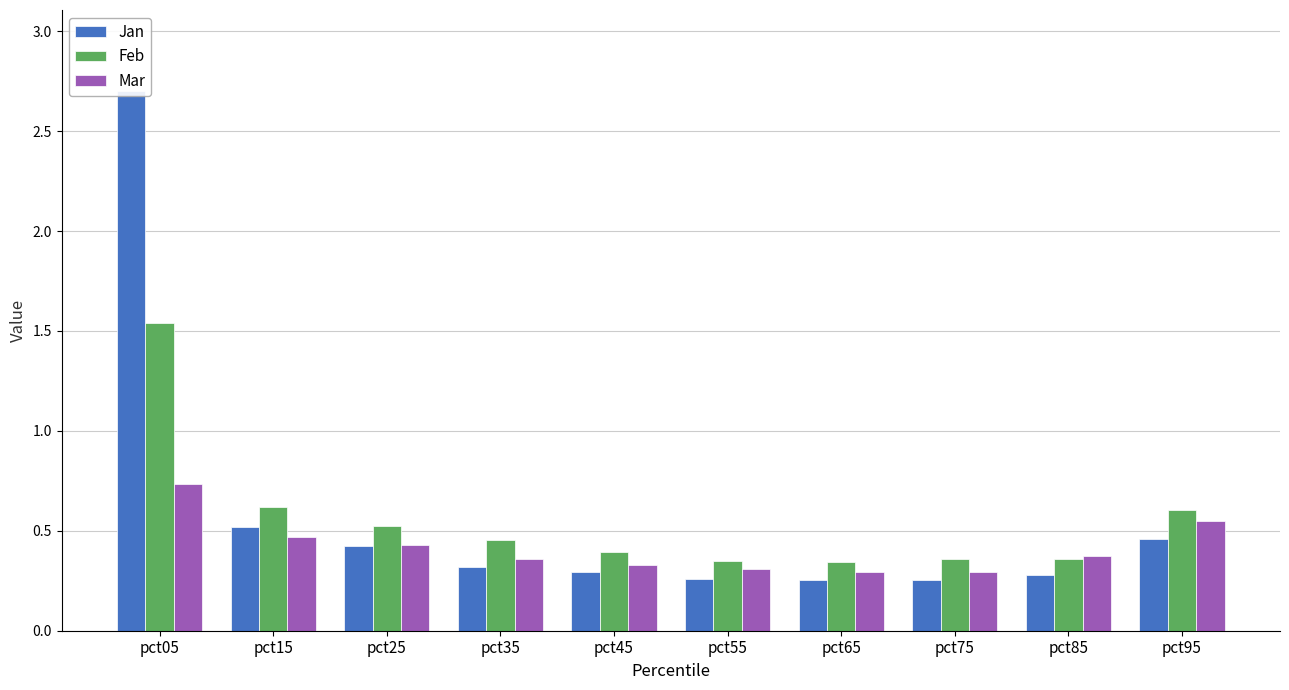

What is the average value of the Jan series?

0.6